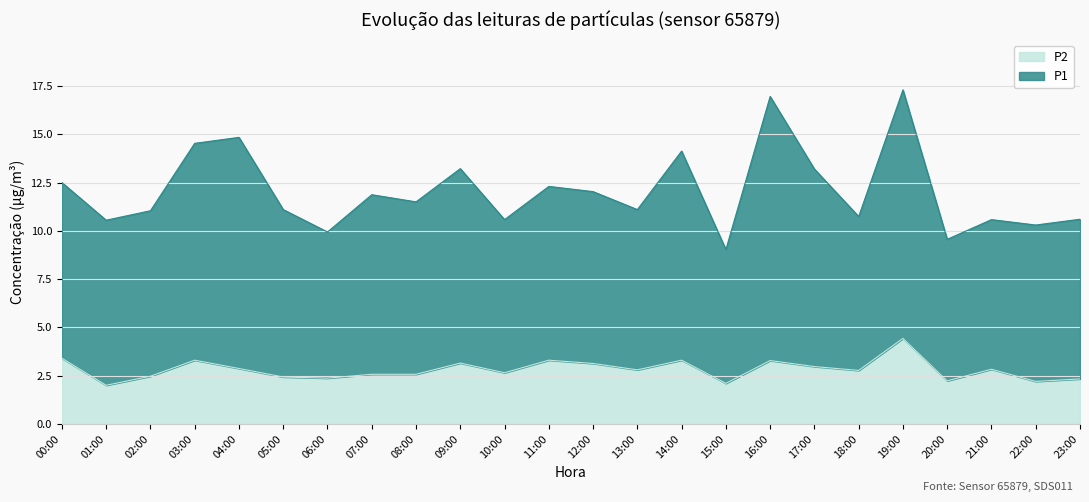

What is the sum of all P2 values?

67.5